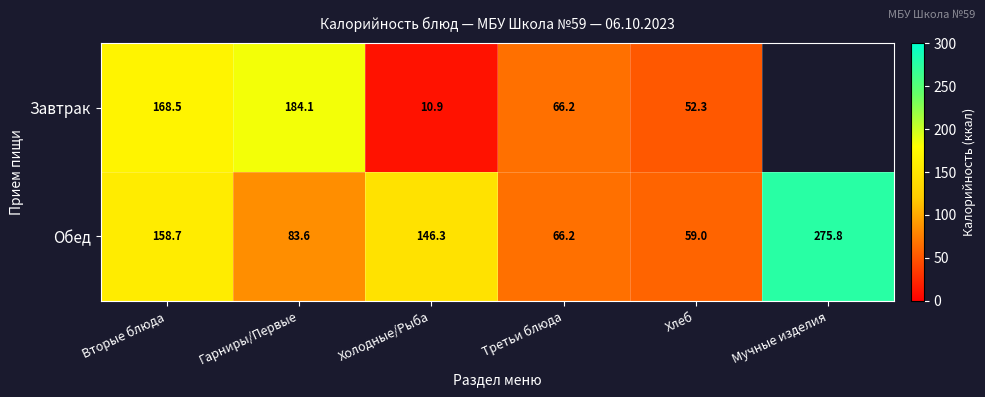

How many data points does each series have?

6